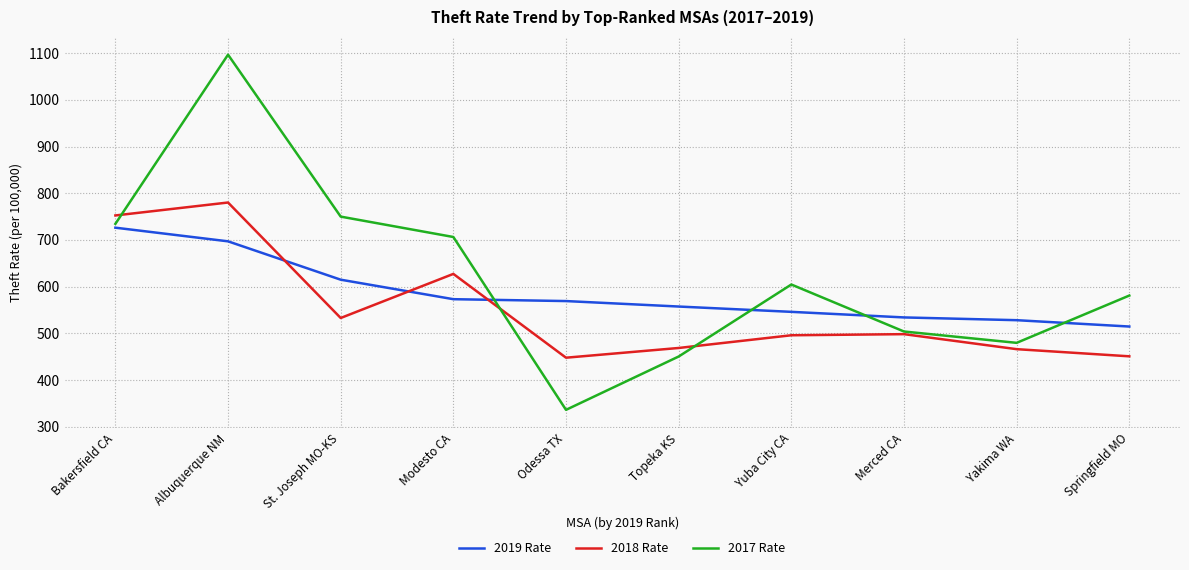

The value of 2017 Rate at Odessa TX is 336.1. True or false?

True